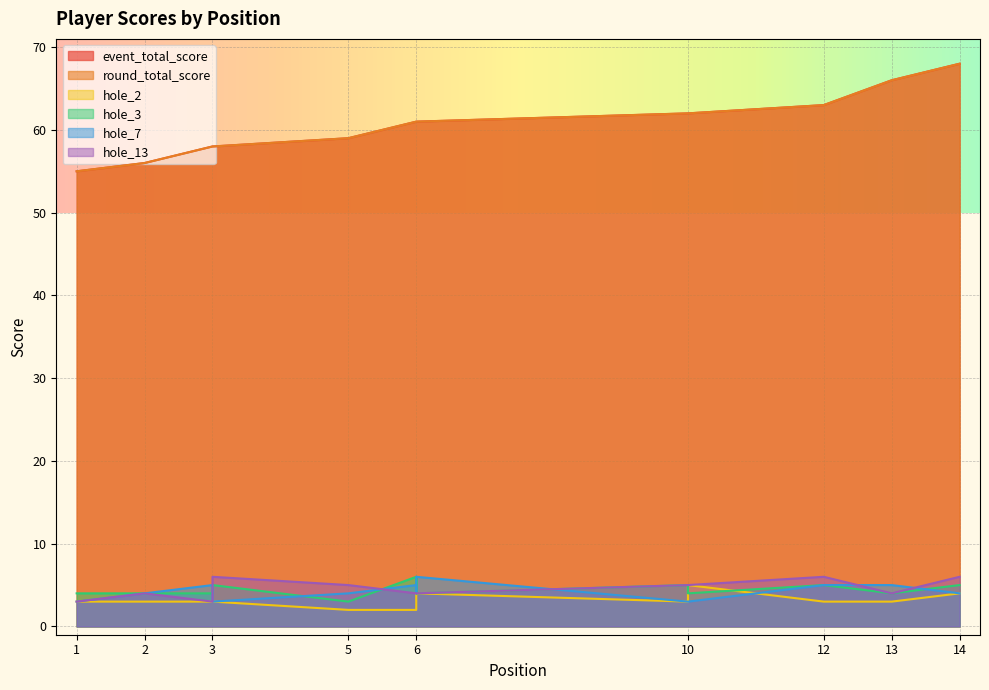

True or false: round_total_score and hole_3 cross at least once.

False